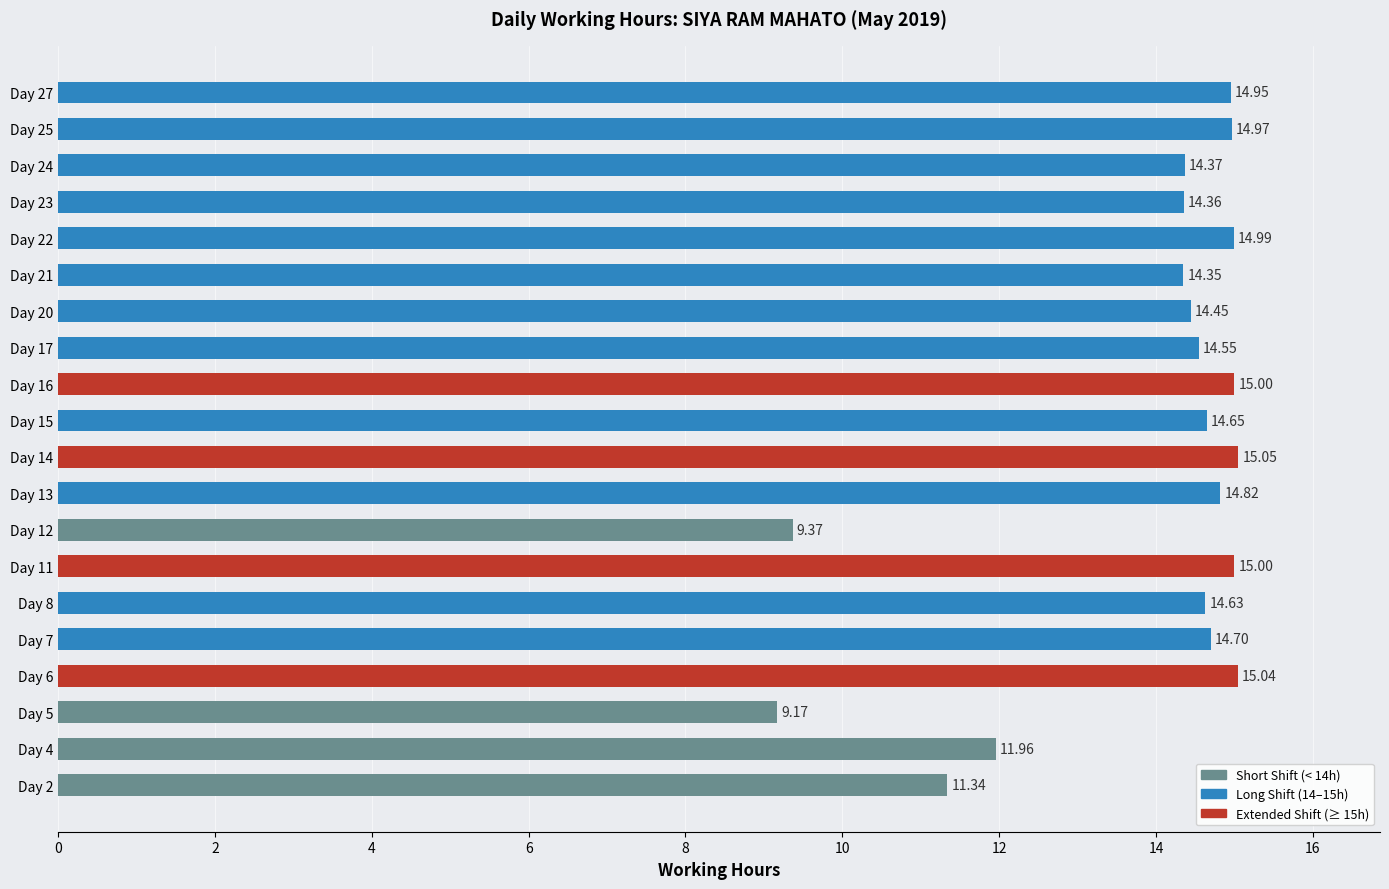

What is the approximate value at Day 11?

15.0